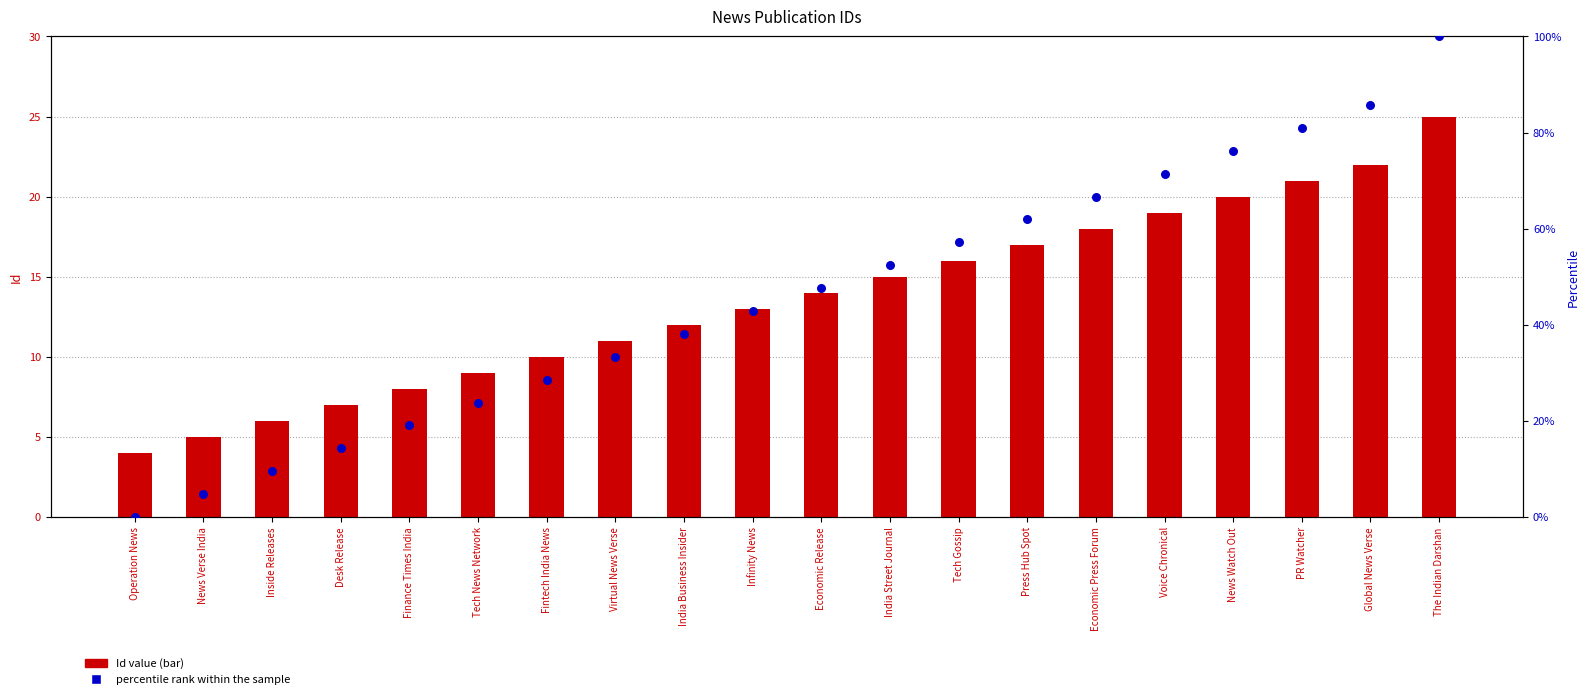

At how many categories does at least one series exceed 71?

5